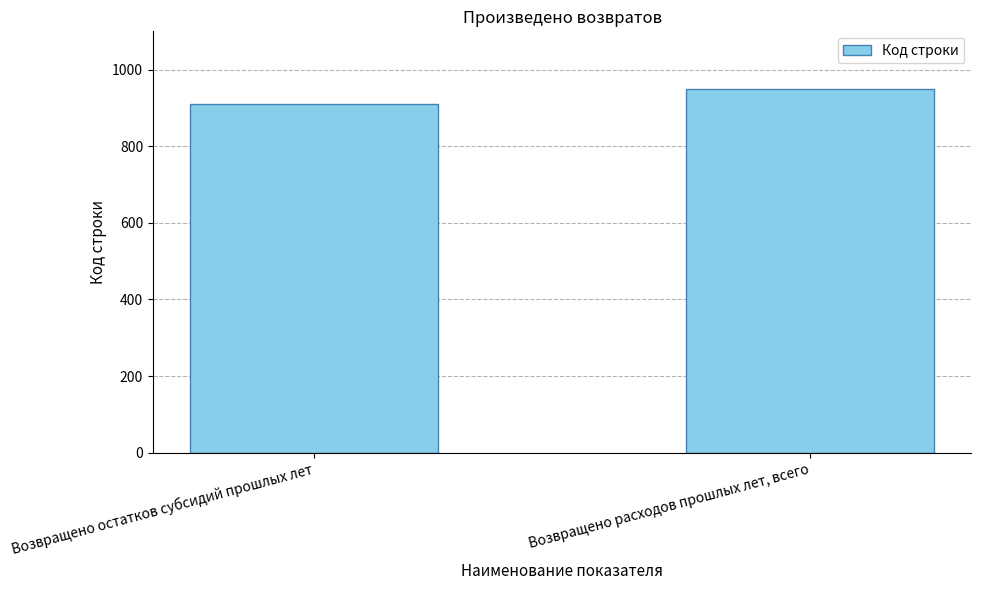

Reading left to right, what are all the values shown in this chart?

Возвращено остатков субсидий прошлых лет=910	Возвращено расходов прошлых лет, всего=950